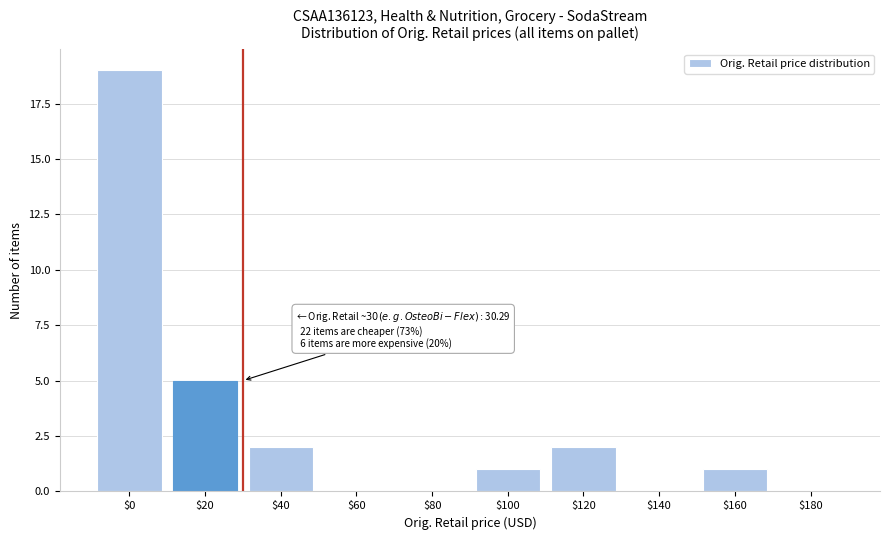

What is the greatest value displayed?

19